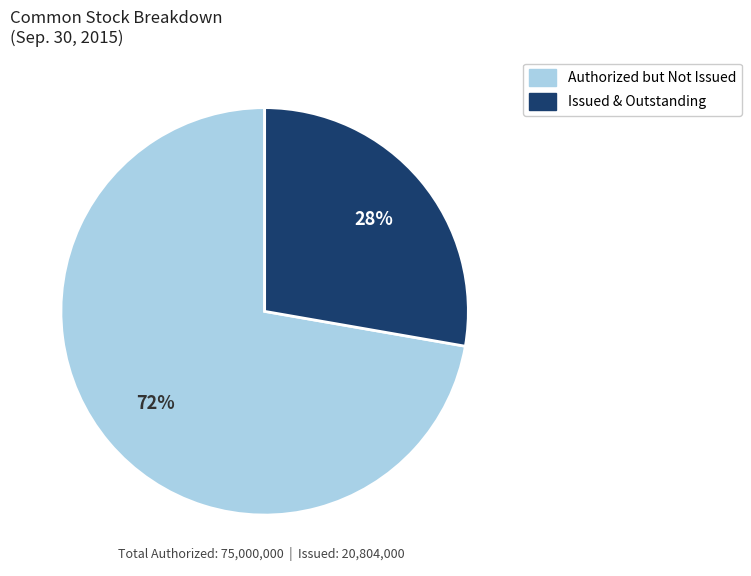

Is there a majority slice in this chart?

Yes